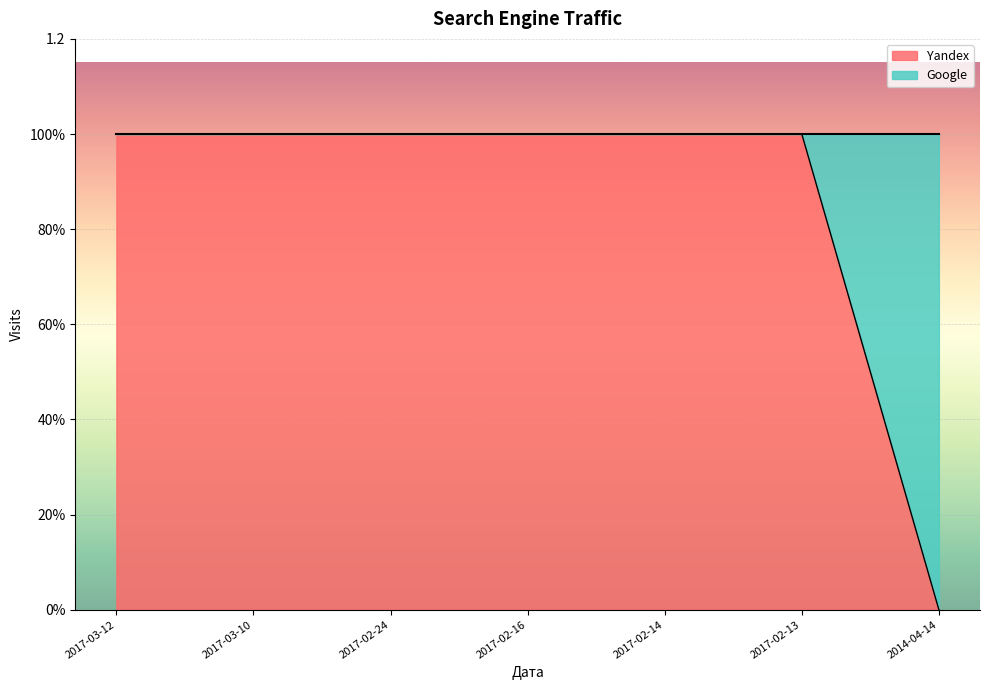

The chart shows a value of 0 at 2014-04-14. True or false?

True